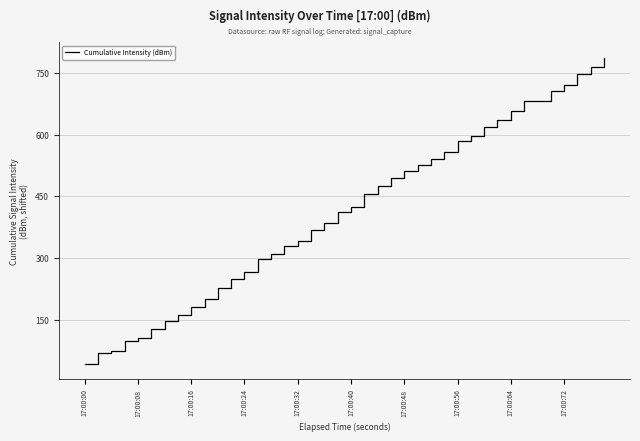

What is the difference between the maximum and minimum values?

742.7